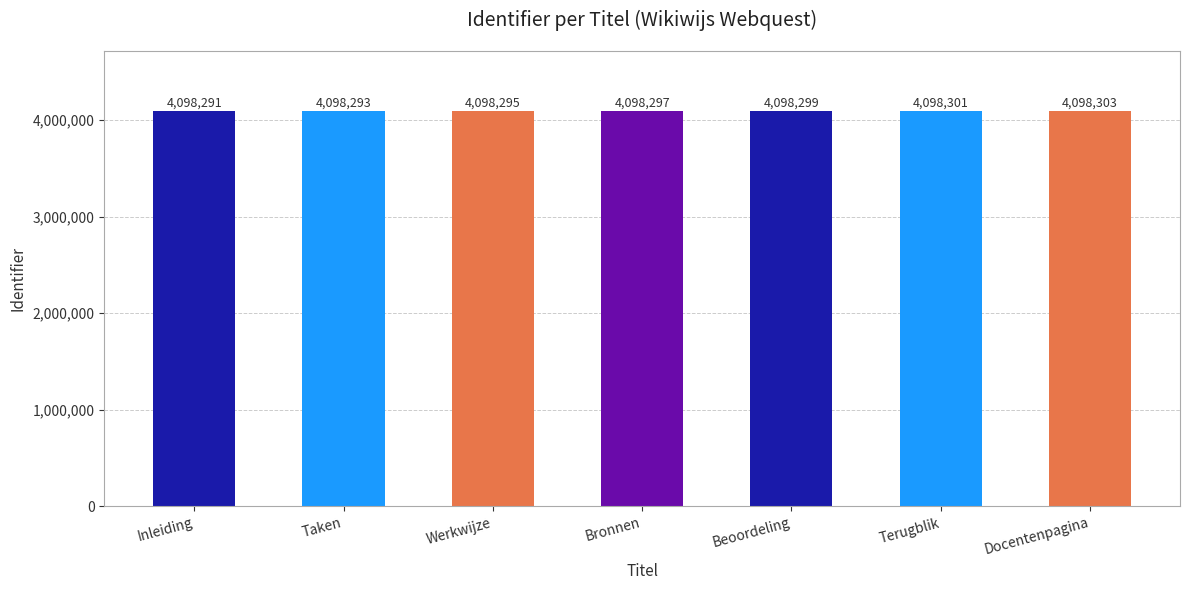

Reading left to right, transcribe all the data shown in this chart.

4098291	4098293	4098295	4098297	4098299	4098301	4098303